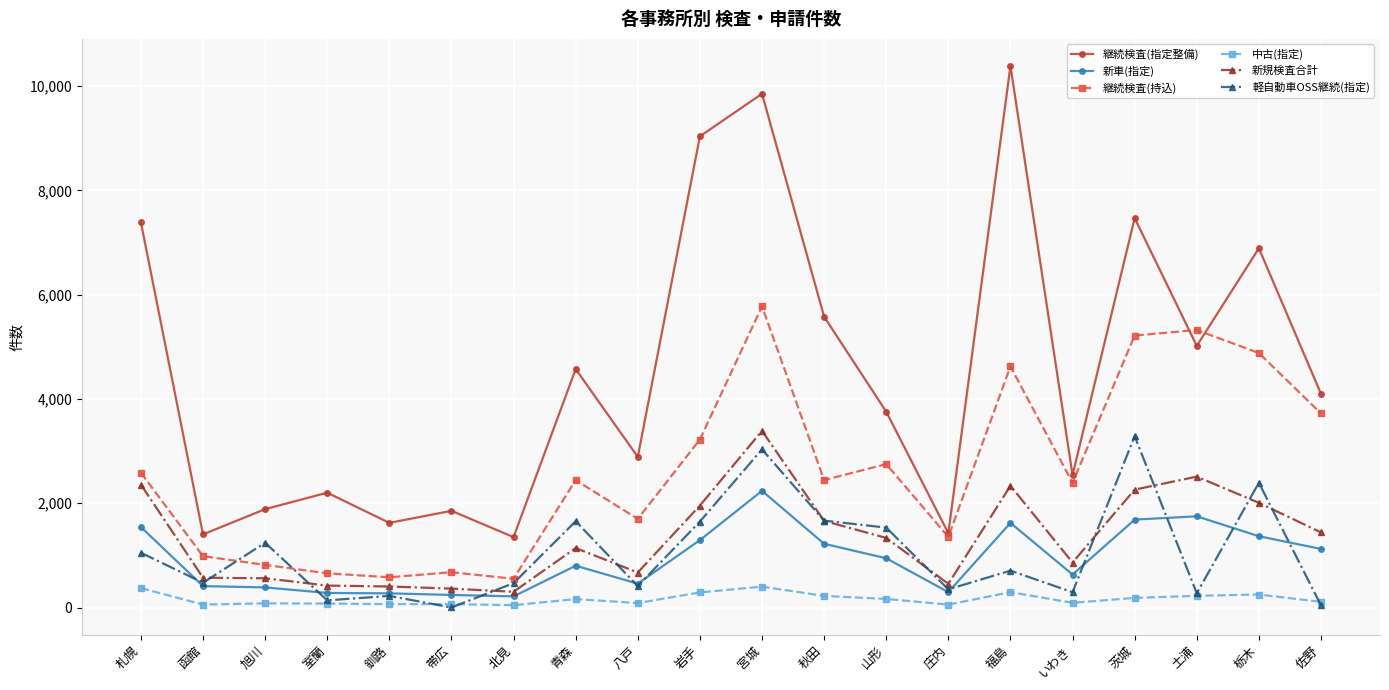

Which label corresponds to the largest value in the chart?

福島